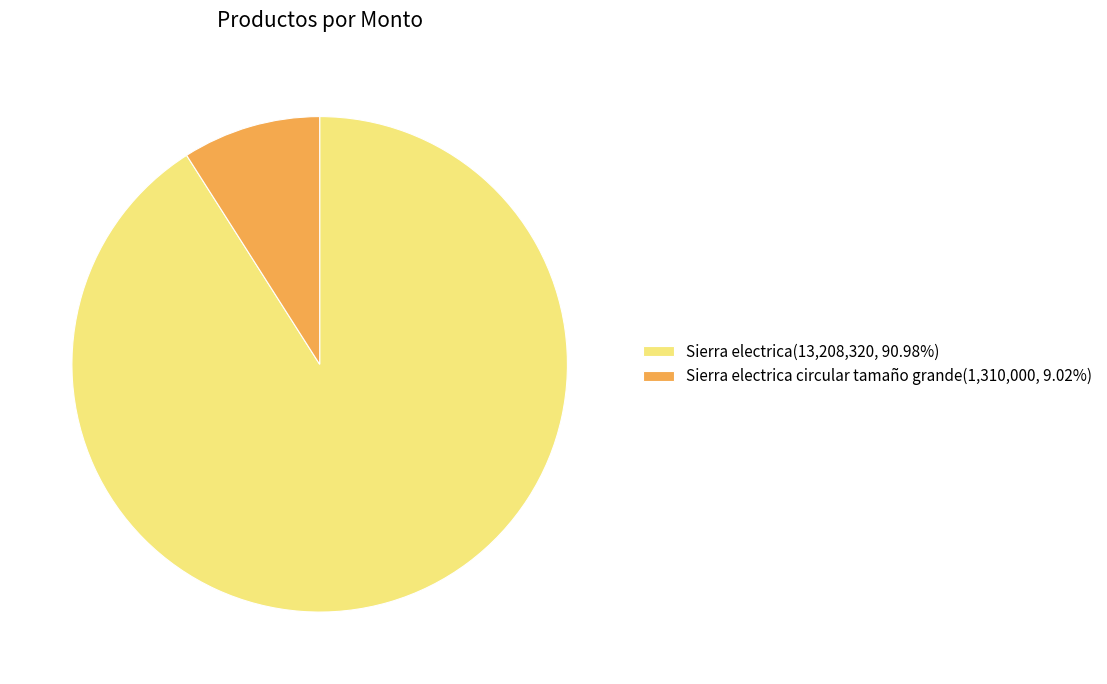

What is the ratio of the value at Sierra electrica(13,208,320, 90.98%) to the value at Sierra electrica circular tamaño grande(1,310,000, 9.02%)?

10.1